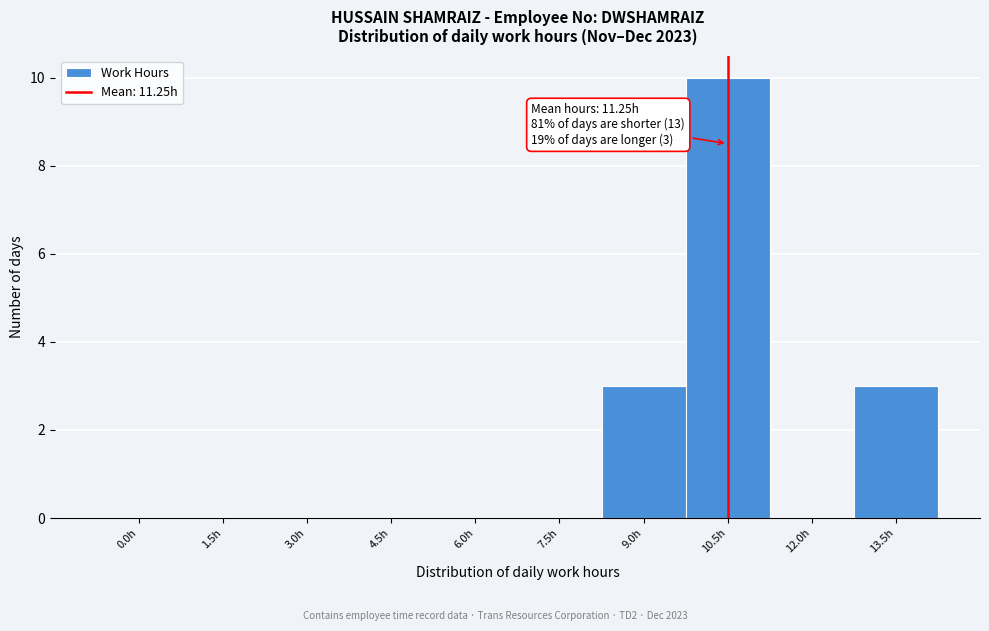

Reading right to left, list all the values displayed in this chart.

13.5h=3	12.0h=0	10.5h=10	9.0h=3	7.5h=0	6.0h=0	4.5h=0	3.0h=0	1.5h=0	0.0h=0